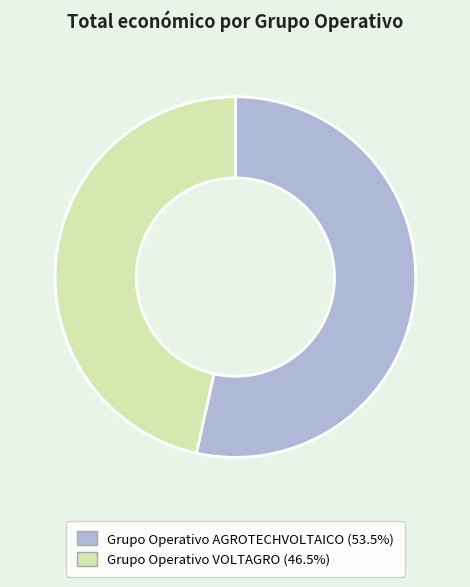

Does Grupo Operativo VOLTAGRO (46.5%) account for over 50% of the chart?

No